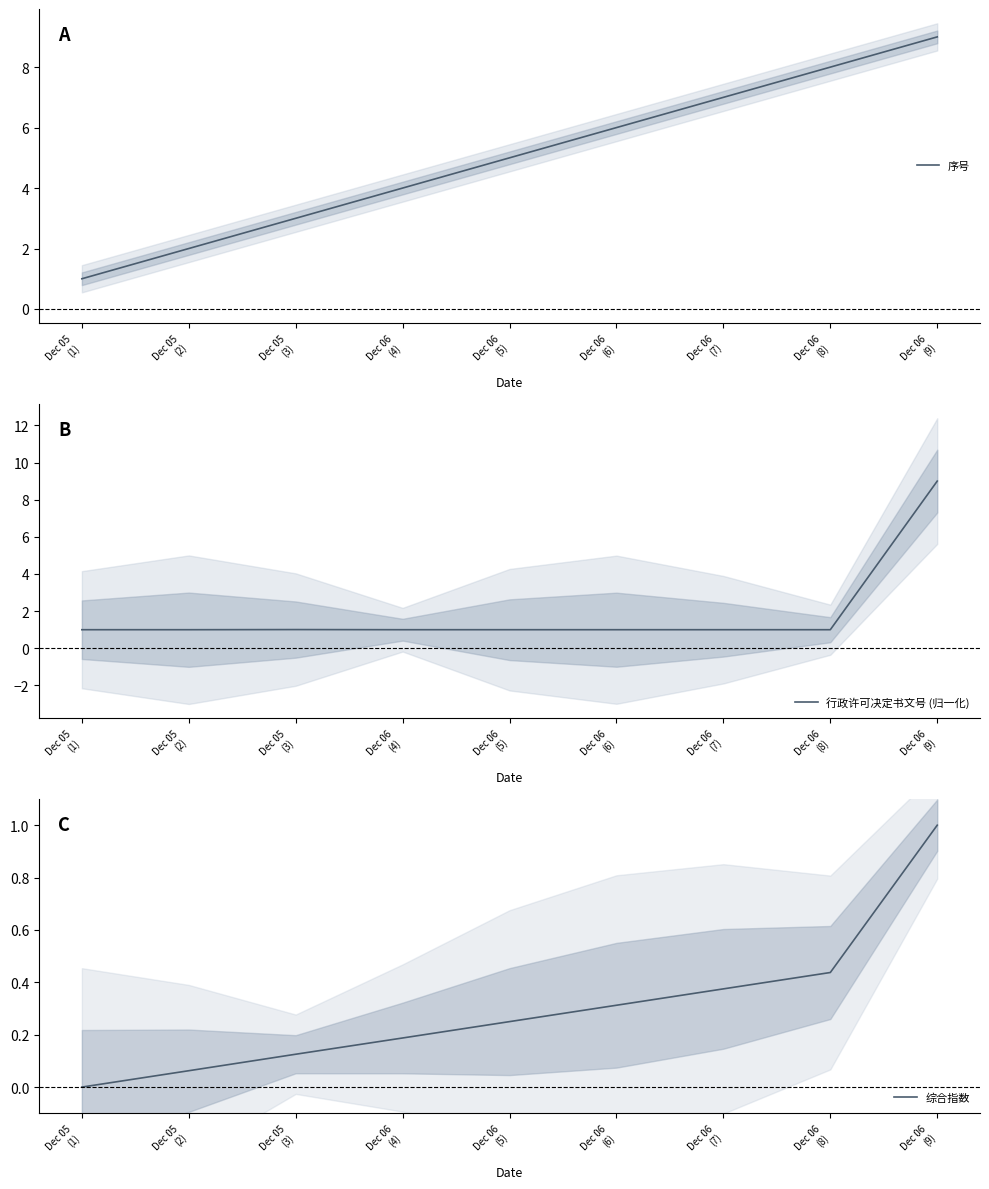

What is the difference between the second highest and second lowest values in the 序号 series?

6